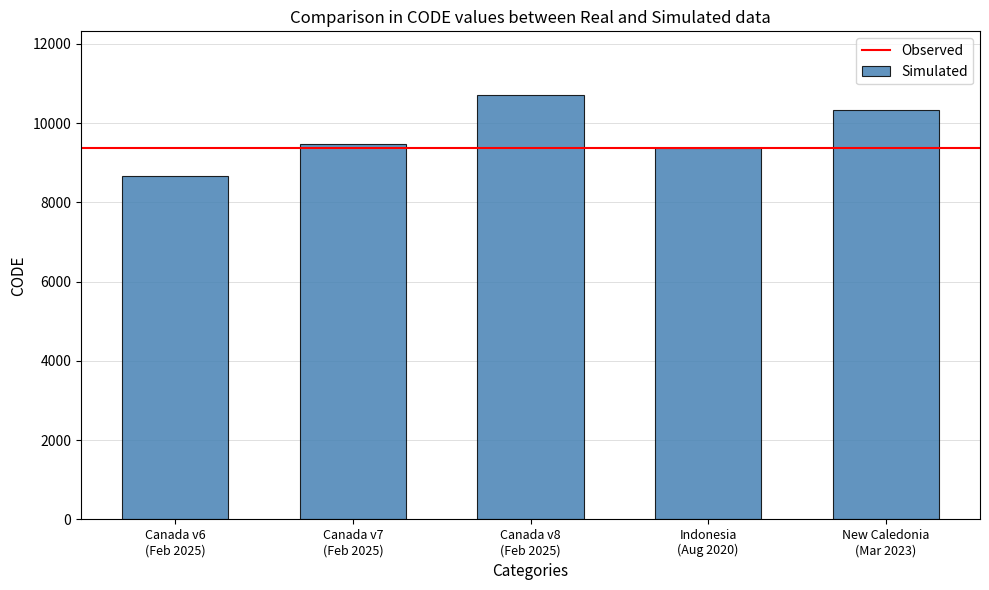

Rank the categories by value from lowest to highest.

Canada v6
(Feb 2025), Indonesia
(Aug 2020), Canada v7
(Feb 2025), New Caledonia
(Mar 2023), Canada v8
(Feb 2025)